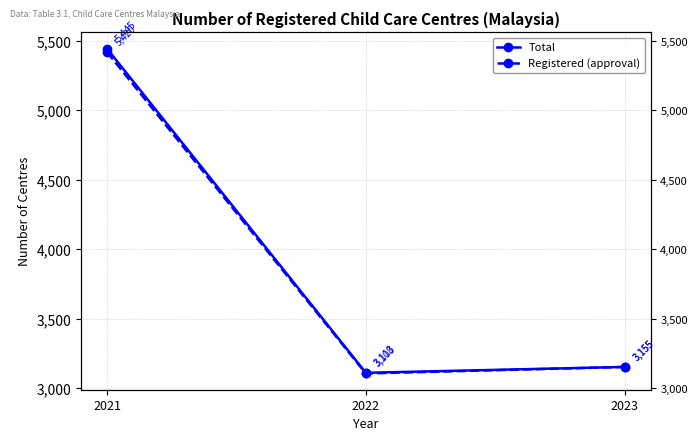

At how many categories does at least one series exceed 3254?

1